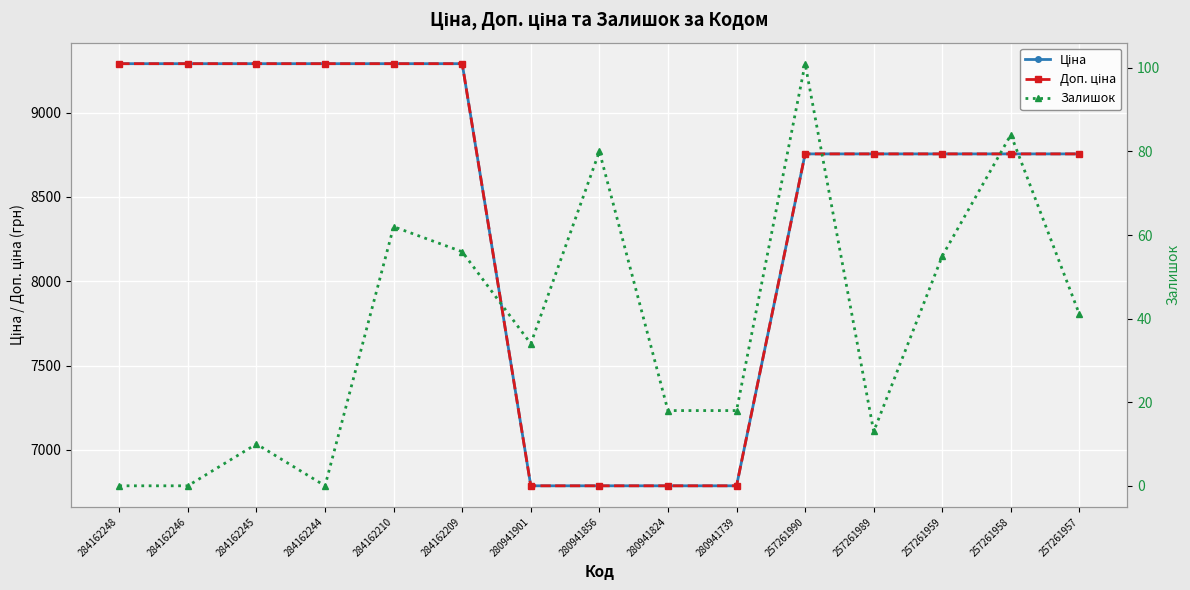

How many data points in Ціна are less than 8755?

4